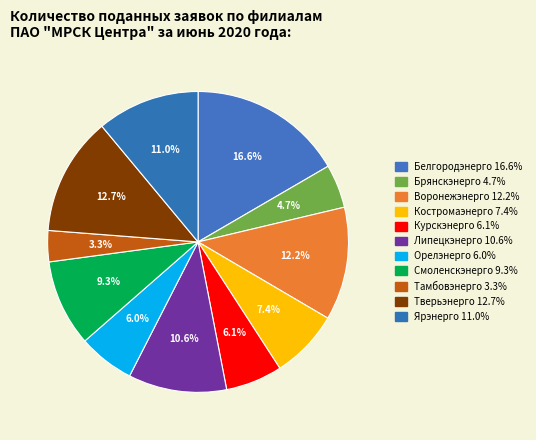

To the nearest percent, what percentage of the pie is Воронежэнерго?

12%